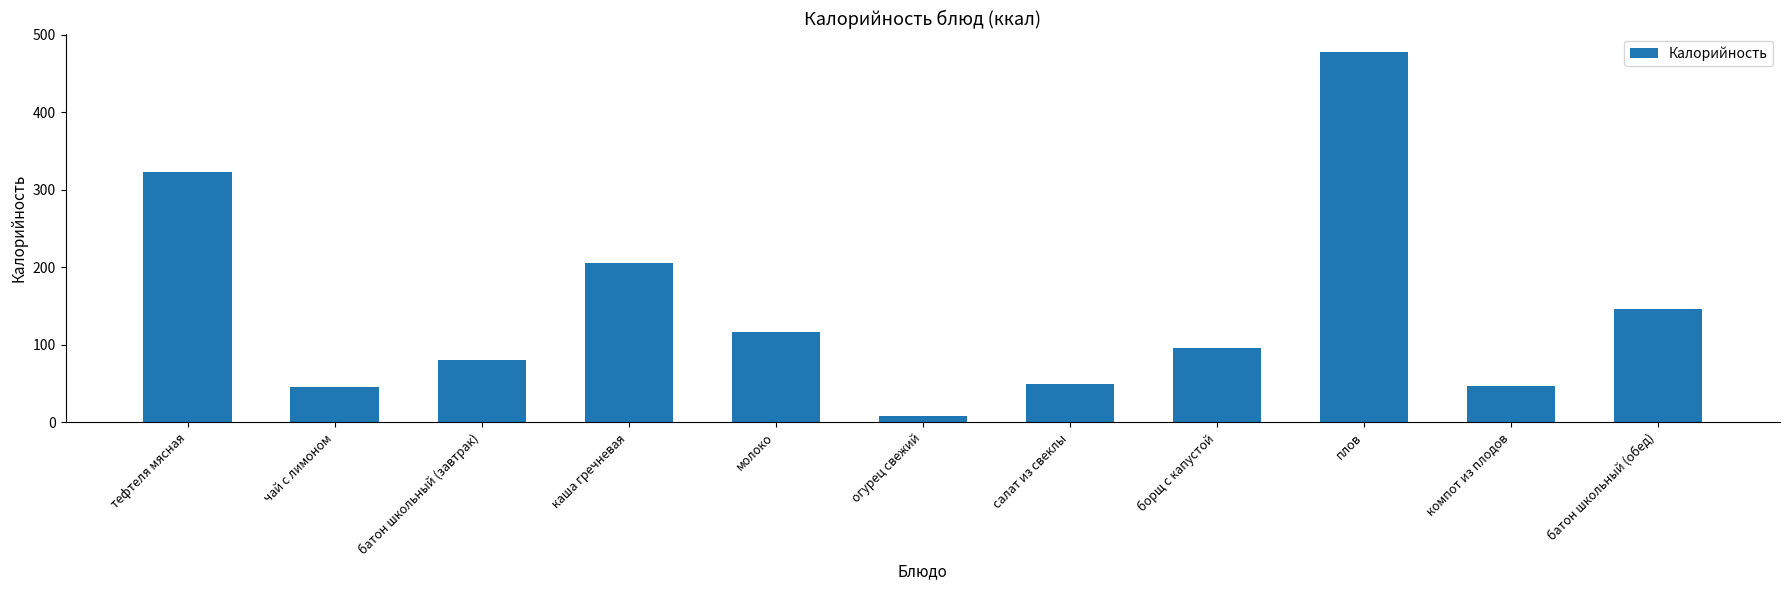

How many distinct data groups are displayed?

1